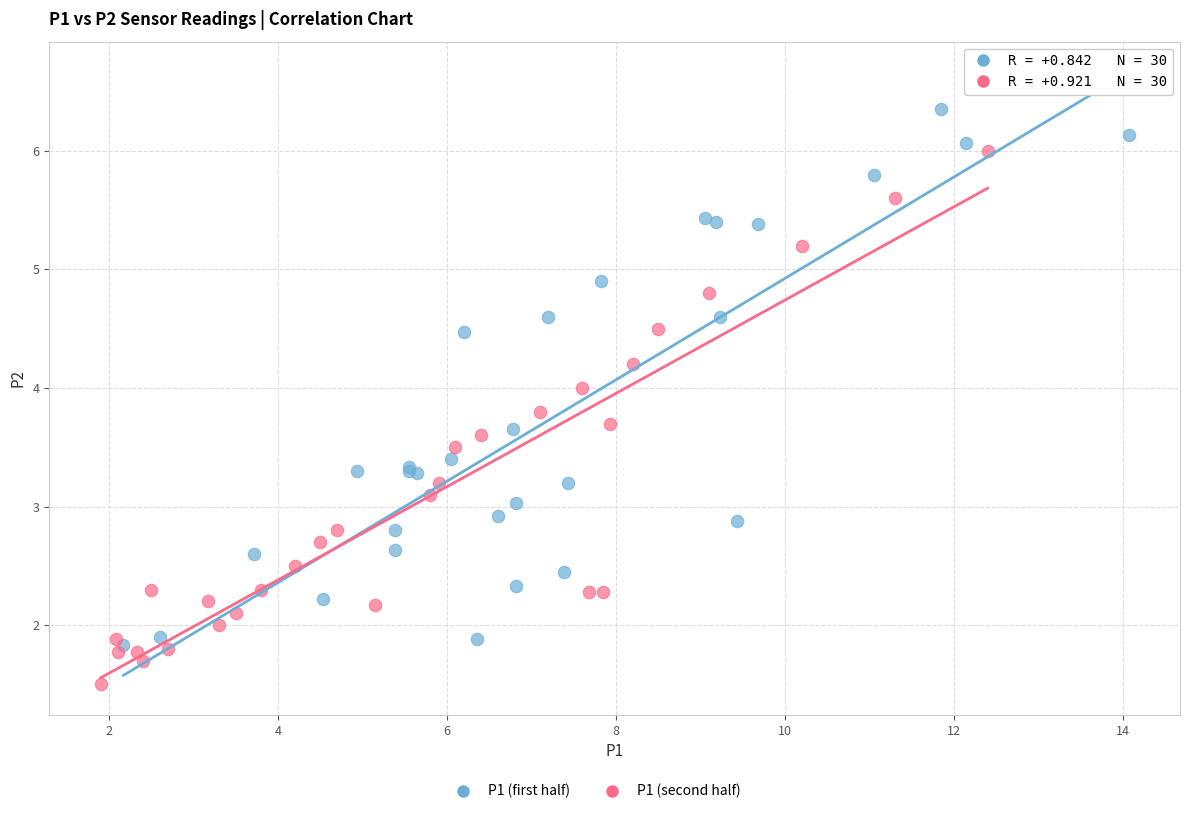

Which series reaches the minimum Y coordinate?

P1 (second half)